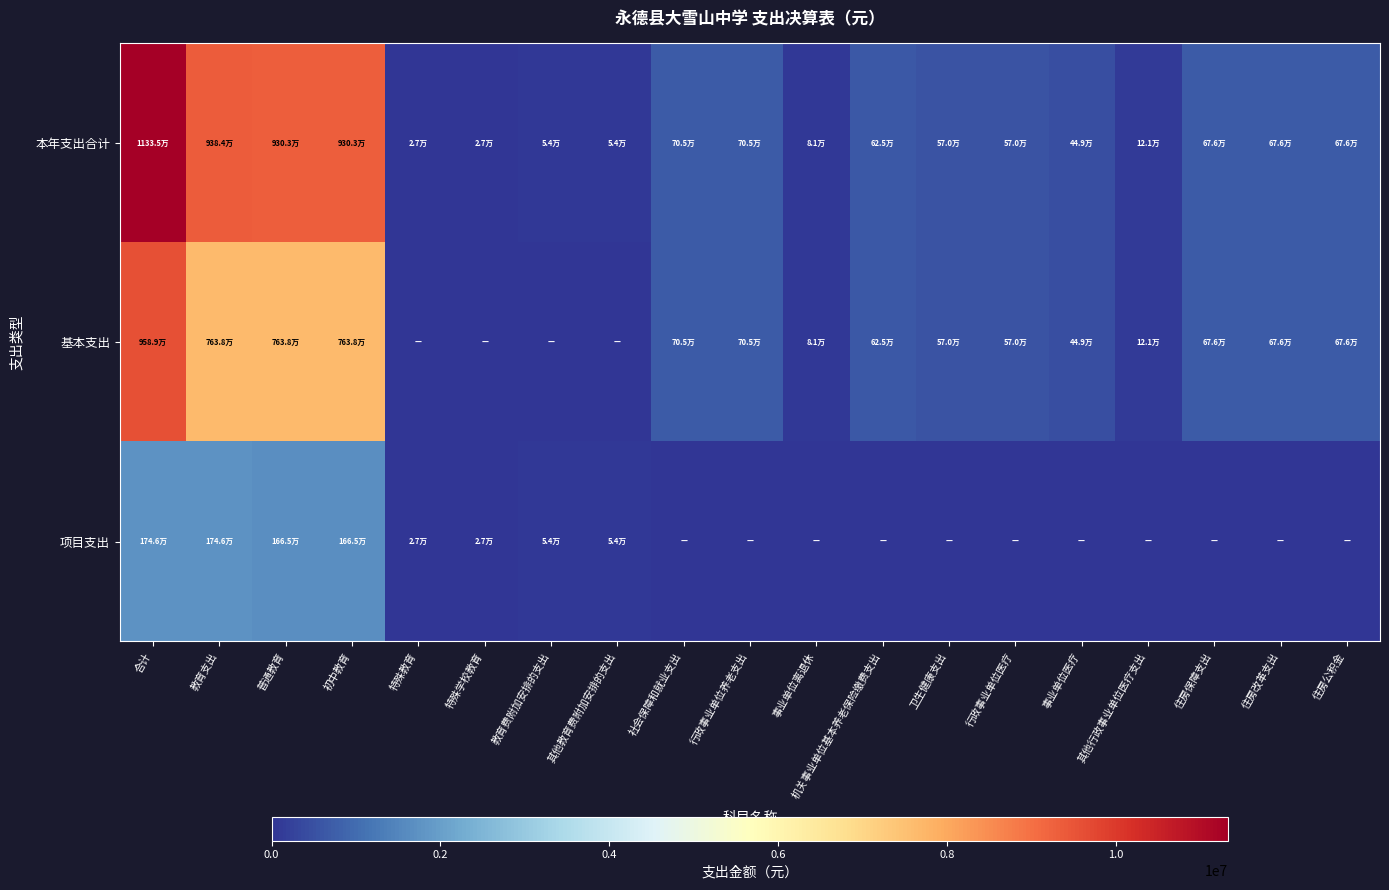

At 教育支出, list the series in order from largest to smallest.

本年支出合计, 基本支出, 项目支出